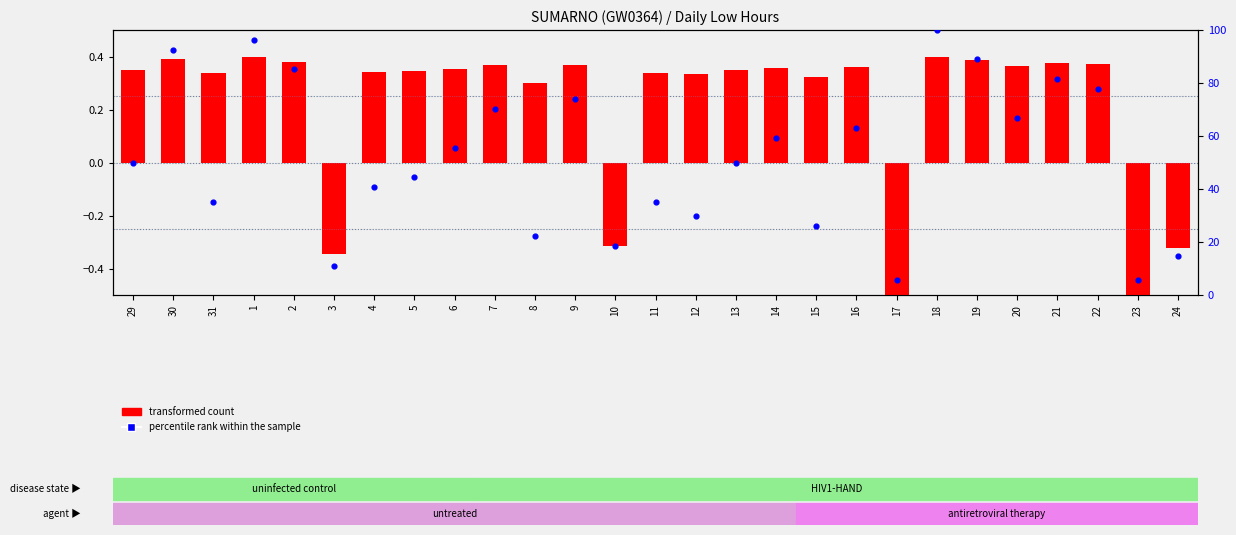

At how many categories does at least one series exceed 97?

1